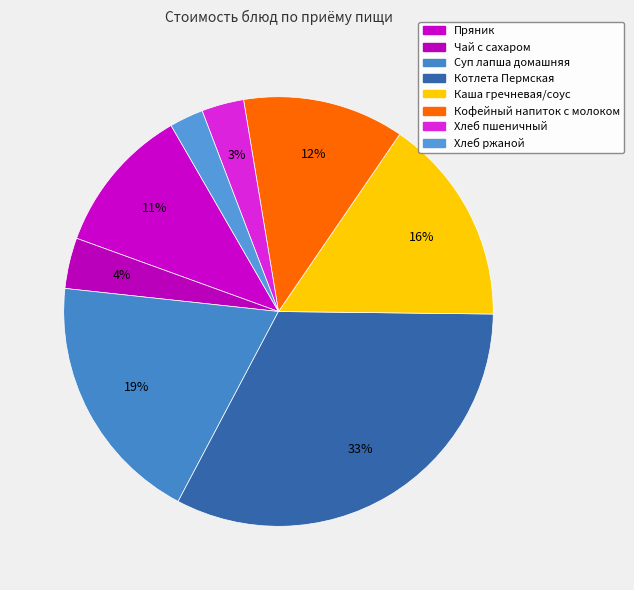

How many segments does this pie chart have?

8